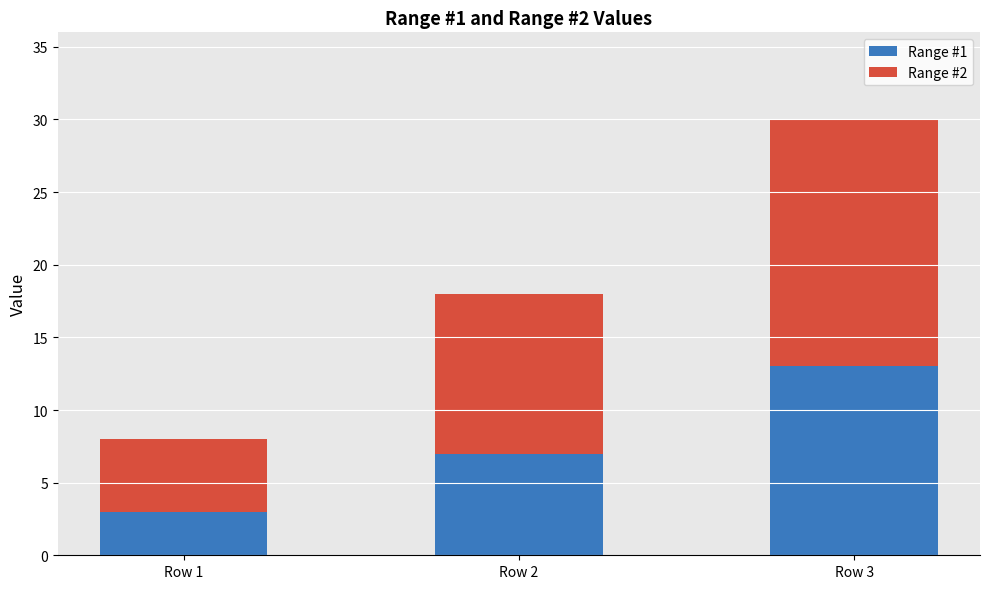

What is the minimum value for Range #1?

3